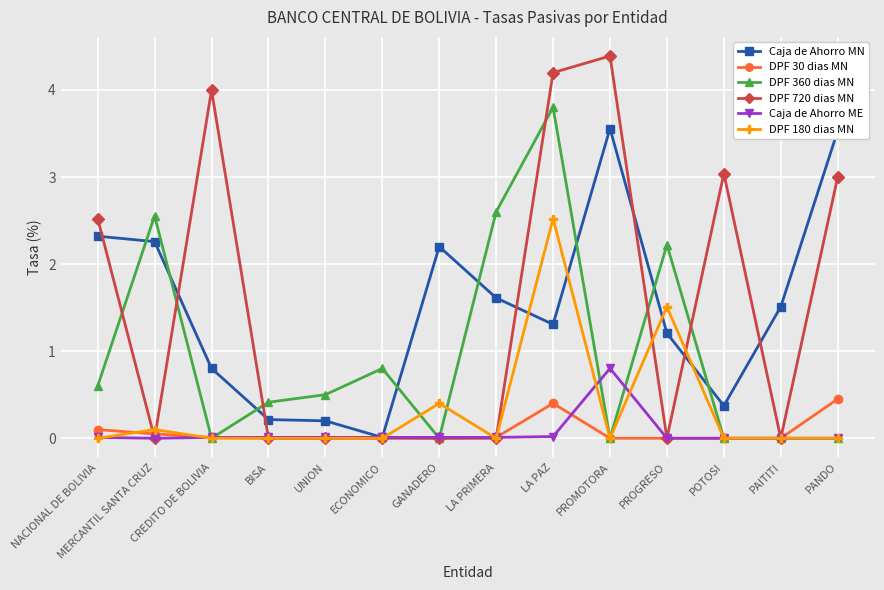

What position from the left is LA PRIMERA?

8